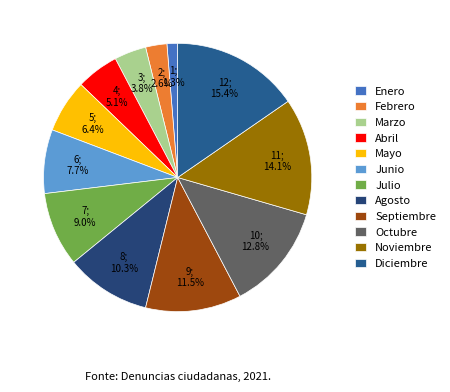

To the nearest percent, what percentage of the pie is Enero?

1%